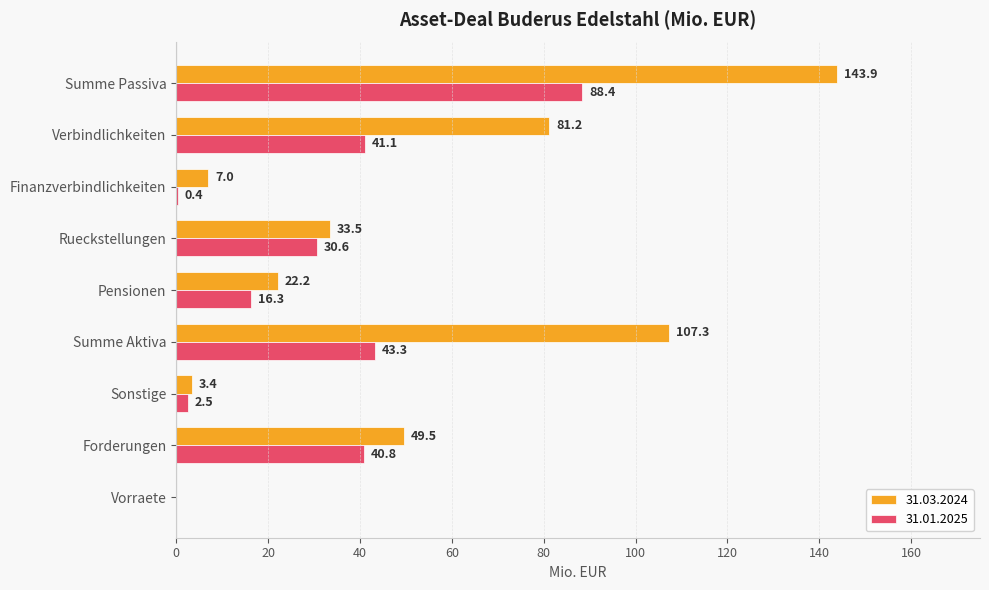

What is the sum of all 31.01.2025 values?

263.4